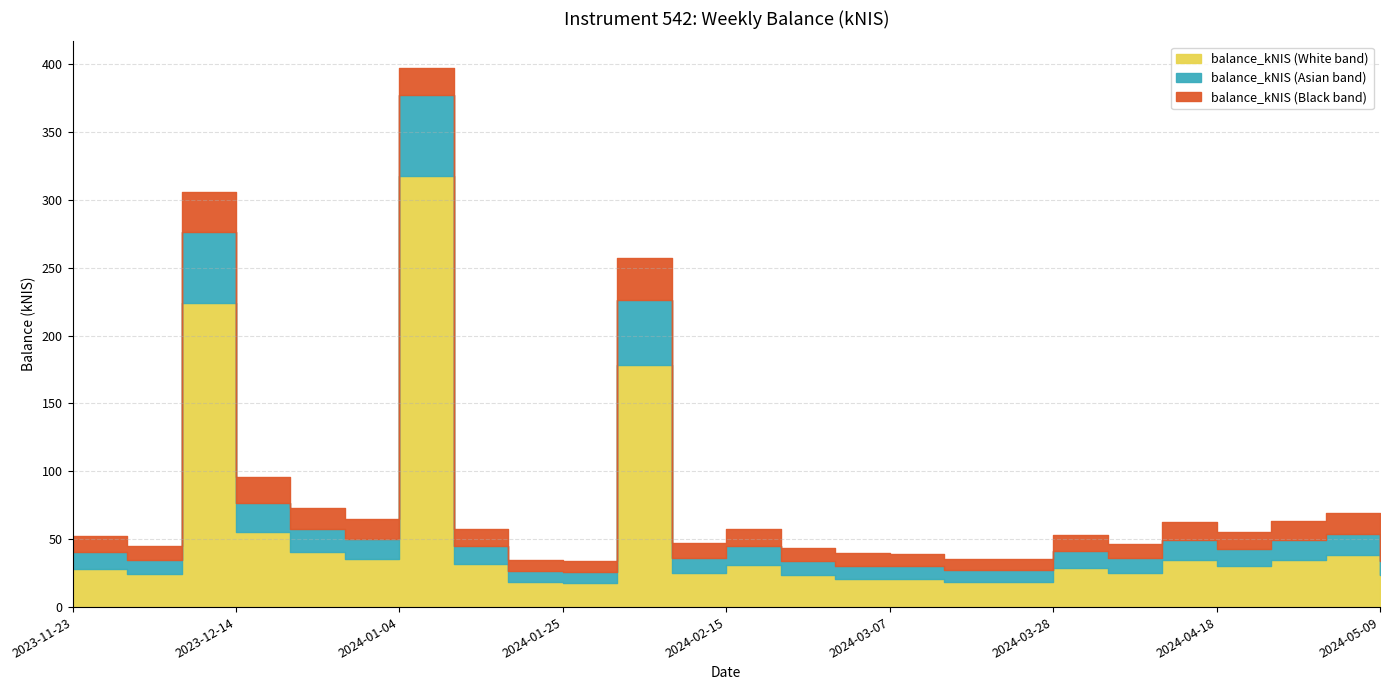

Where is the first local maximum?

2023-12-07